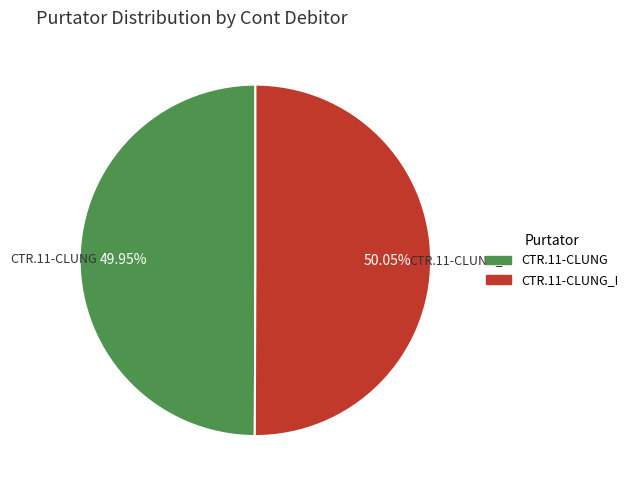

Is there a majority slice in this chart?

Yes